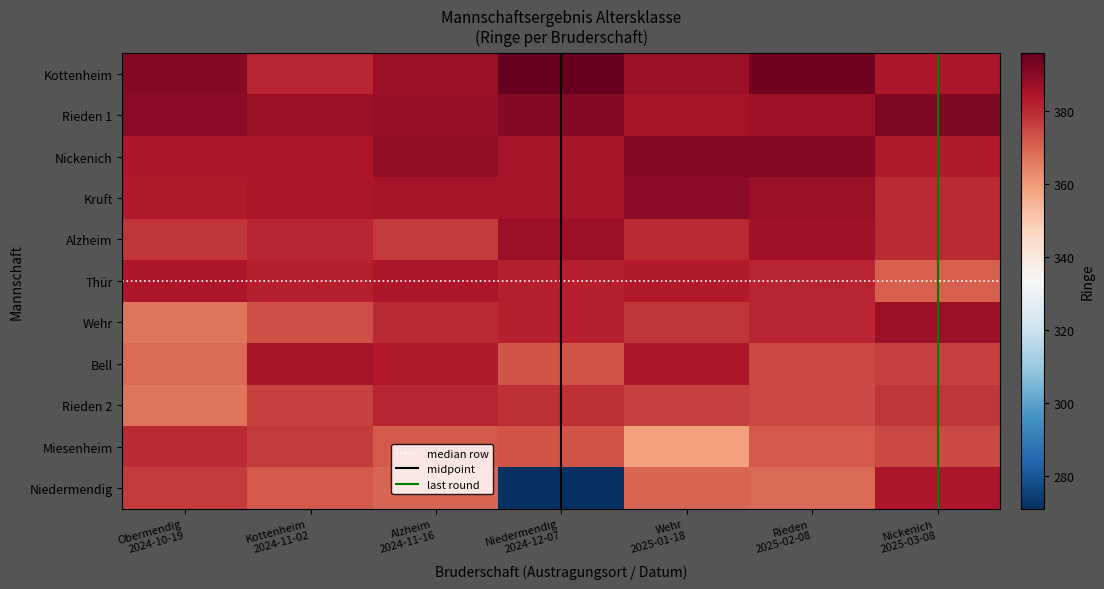

True or false: Miesenheim has a value of 85 at Alzheim
2024-11-16.

False